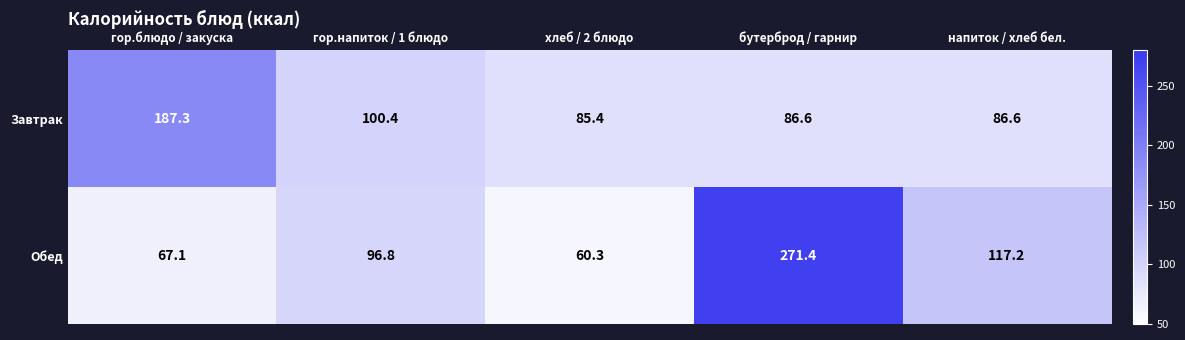

List the series in order of their overall mean, lowest first.

Завтрак, Обед